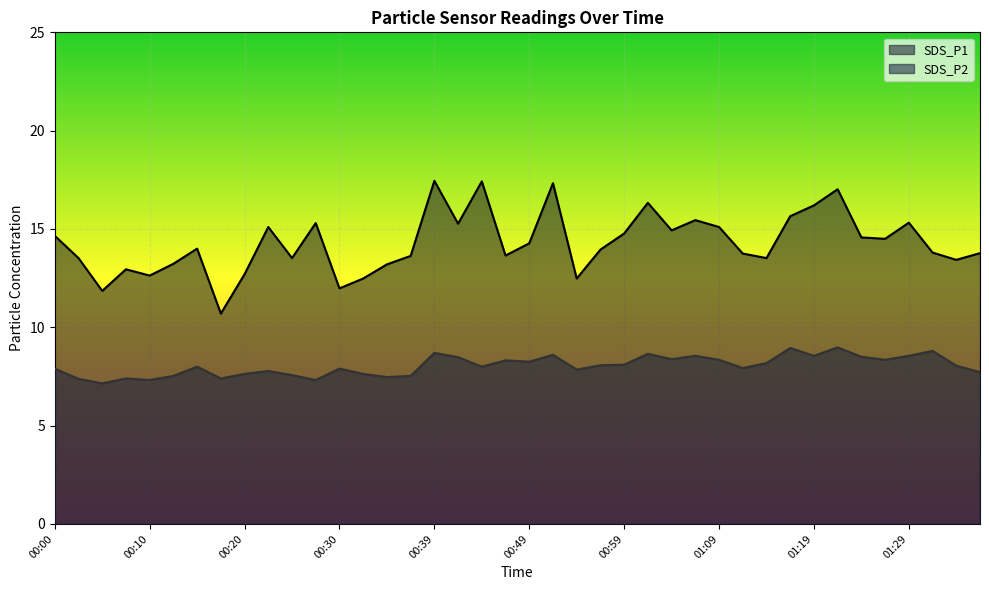

Rank the series at 00:39 from highest to lowest value.

SDS_P1, SDS_P2